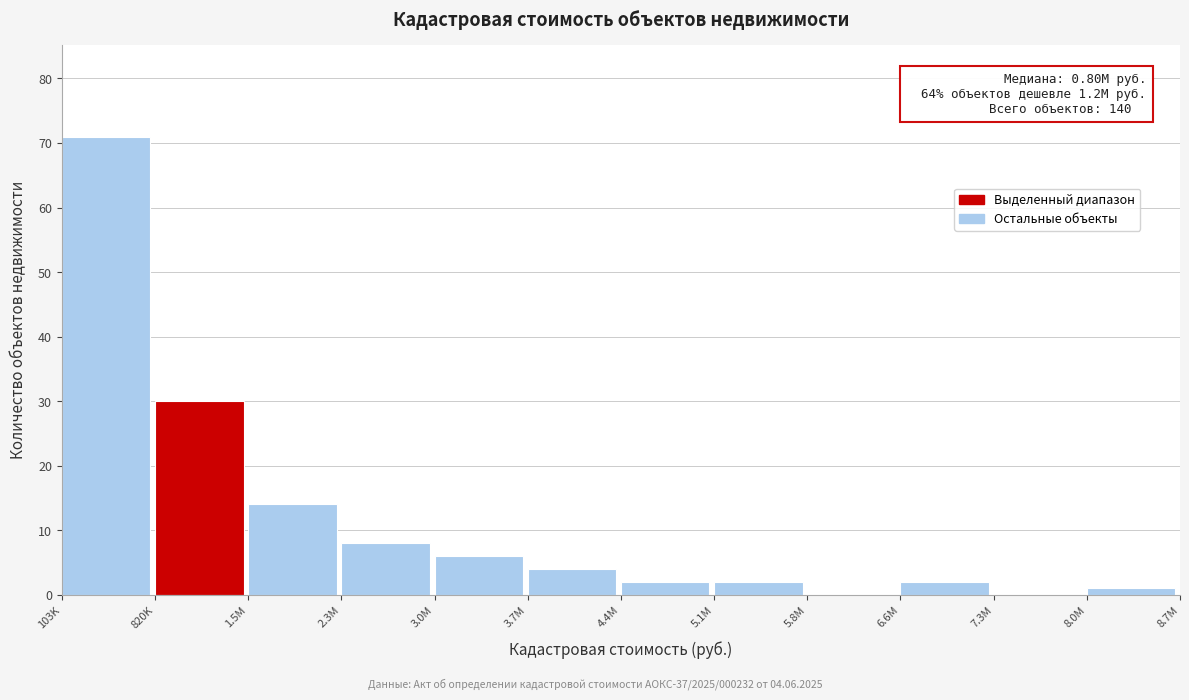

Reading left to right, extract all data points from this chart.

103K=71	820K=30	1.5M=14	2.3M=8	3.0M=6	3.7M=4	4.4M=2	5.1M=2	5.8M=0	6.6M=2	7.3M=0	8.0M=1